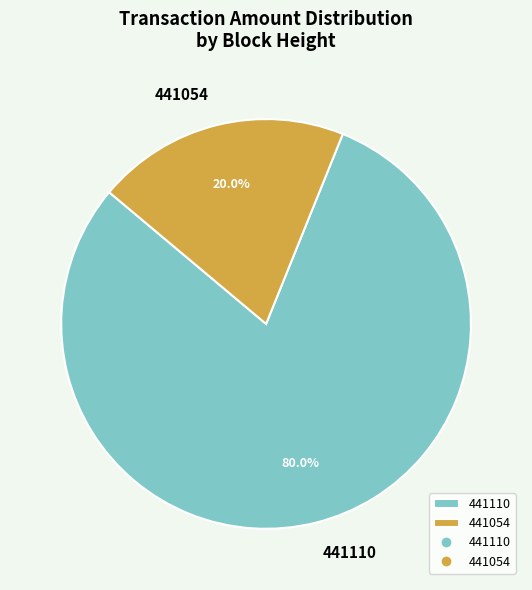

What is the ratio of the value at 441110 to the value at 441054?

4.0